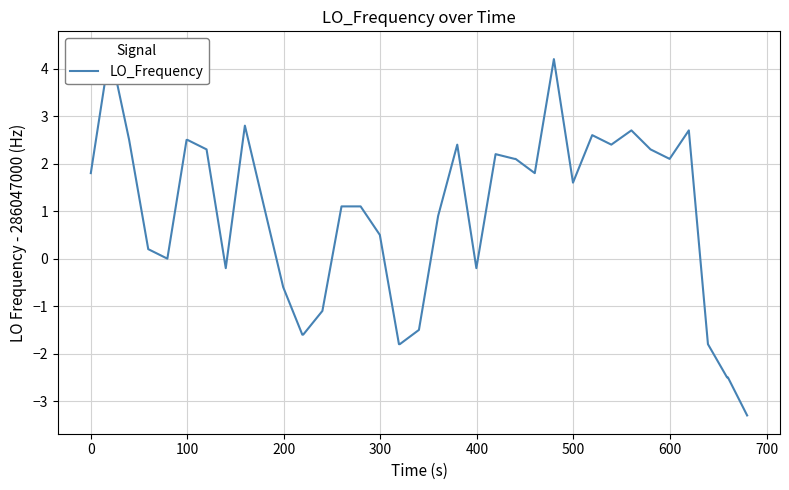

What is the greatest value displayed?

4.4